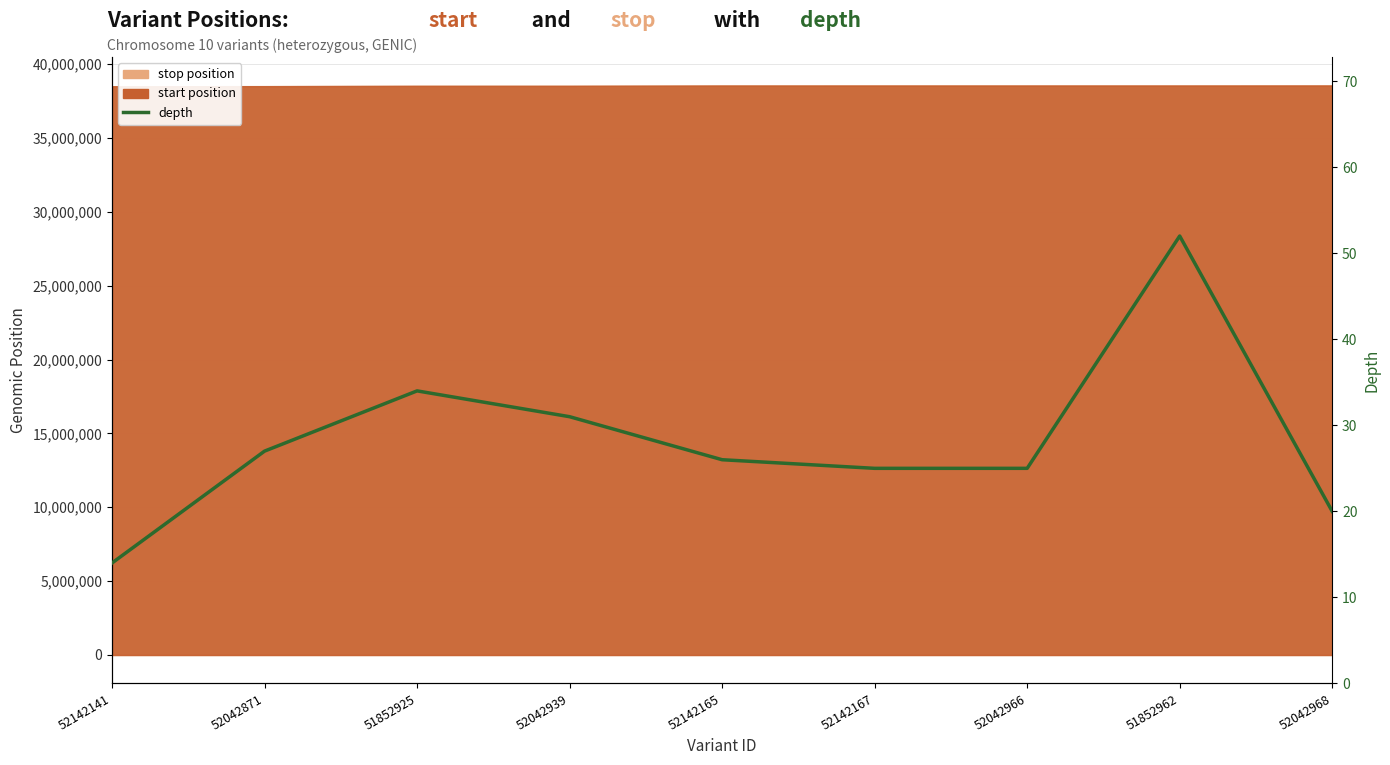

Where is the first local maximum?

51852925